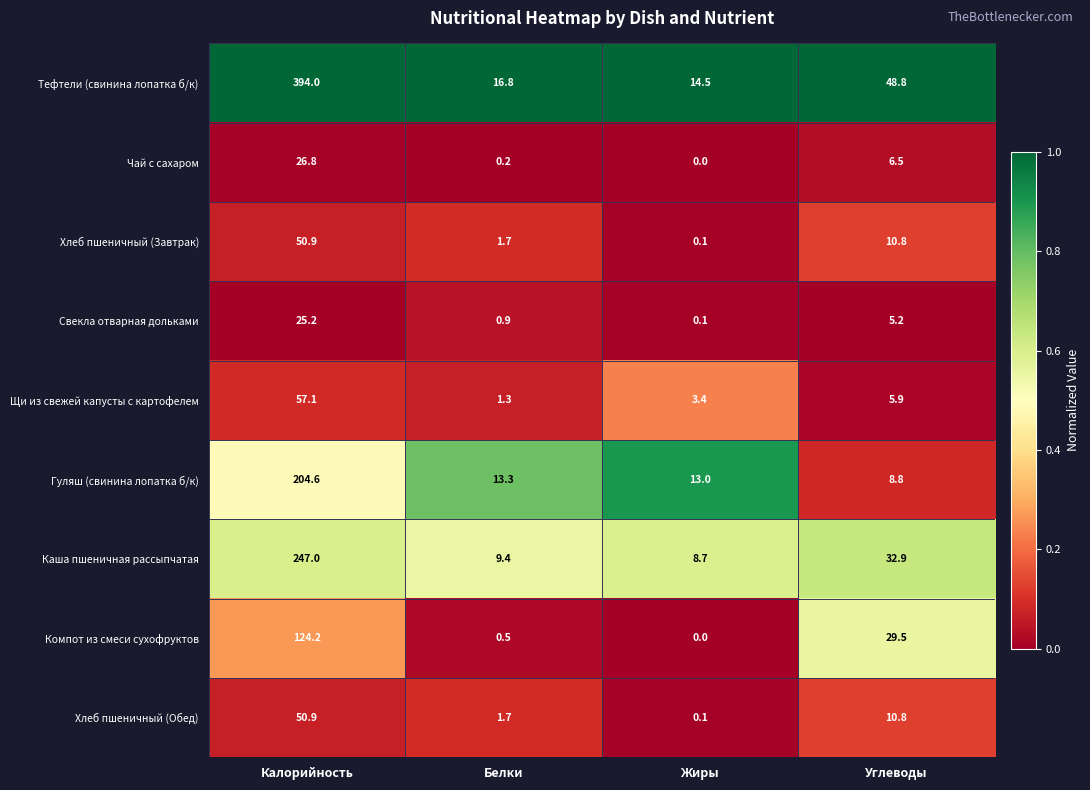

What is the sum of the Компот из смеси сухофруктов values at Белки and Калорийность?

124.7